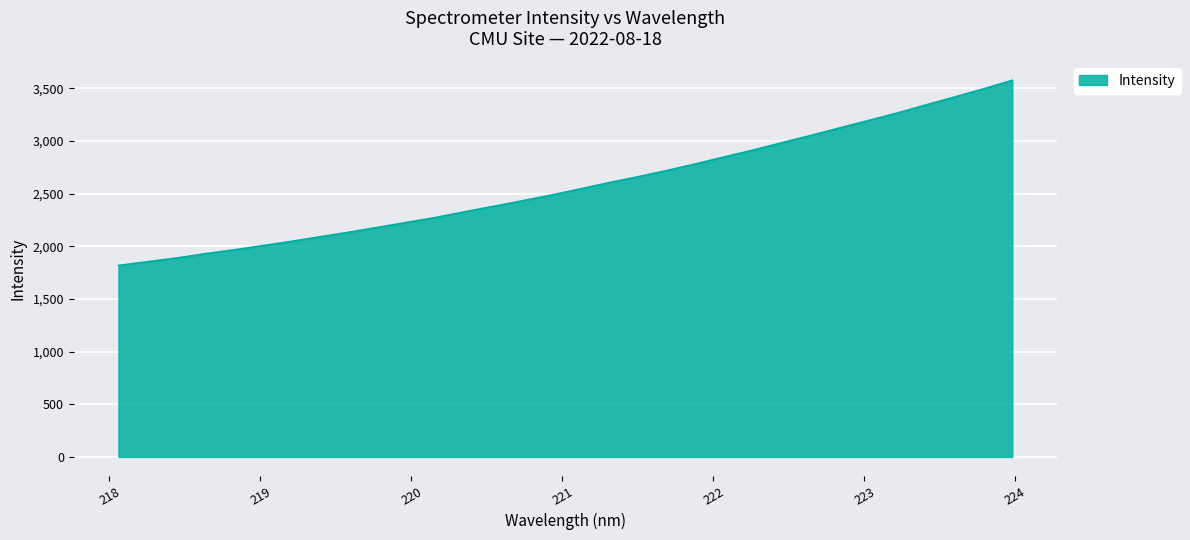

What is the maximum value shown in the chart?

3575.9